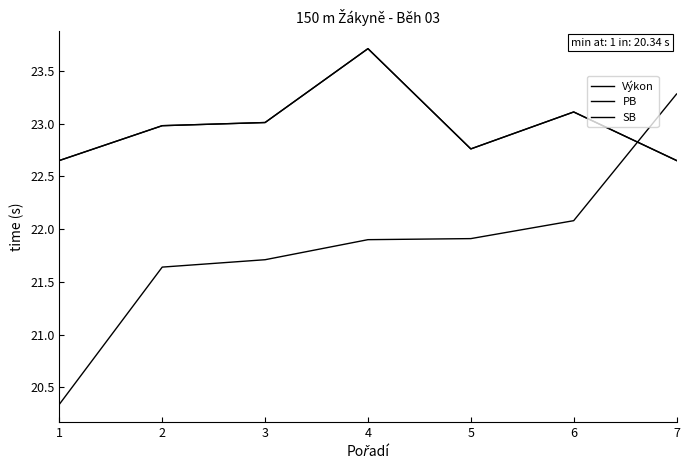

What is the difference between the second highest and minimum values in the SB series?

0.5